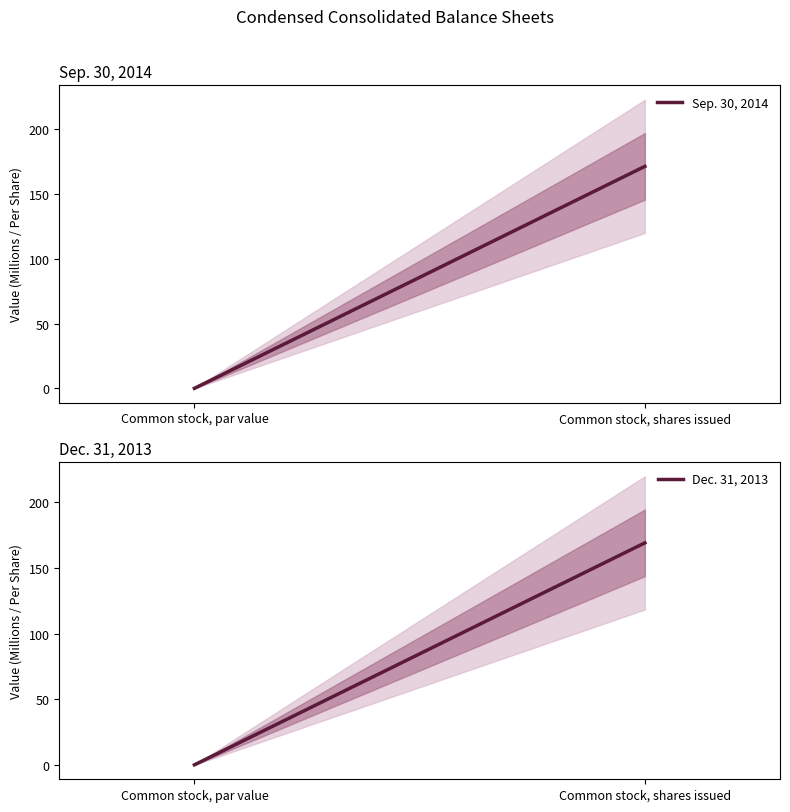

Rank the series at Common stock, shares issued from highest to lowest value.

Sep. 30, 2014, Dec. 31, 2013